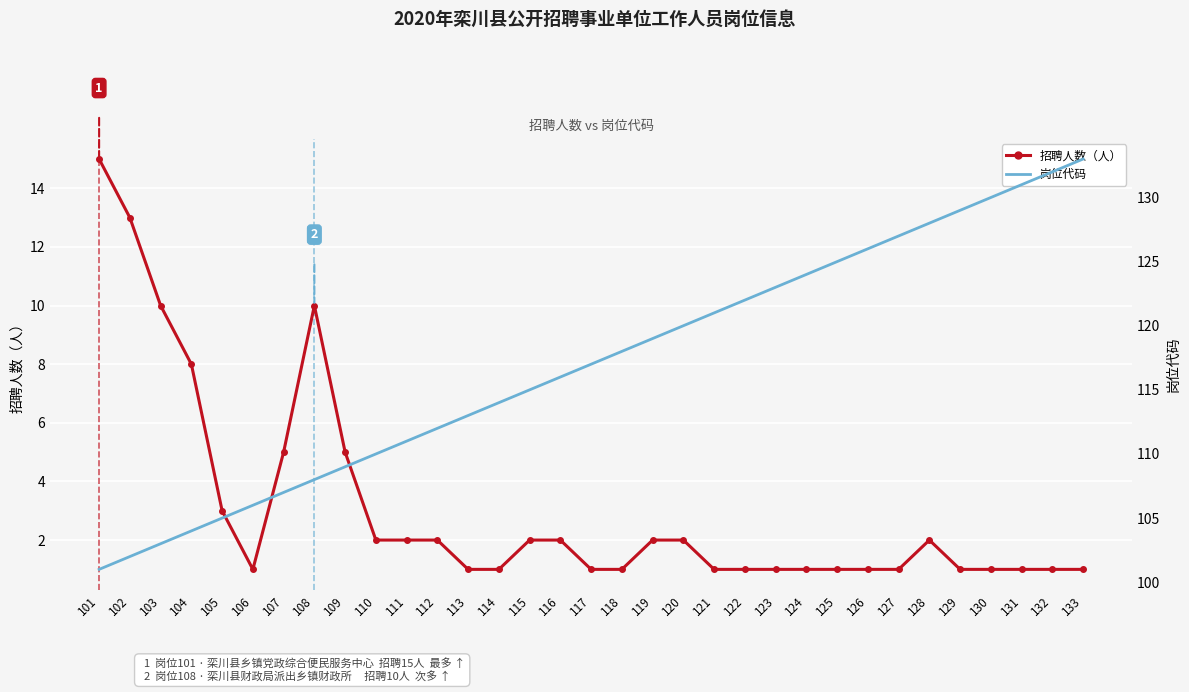

What are all the series names shown in the legend?

招聘人数（人）, 岗位代码